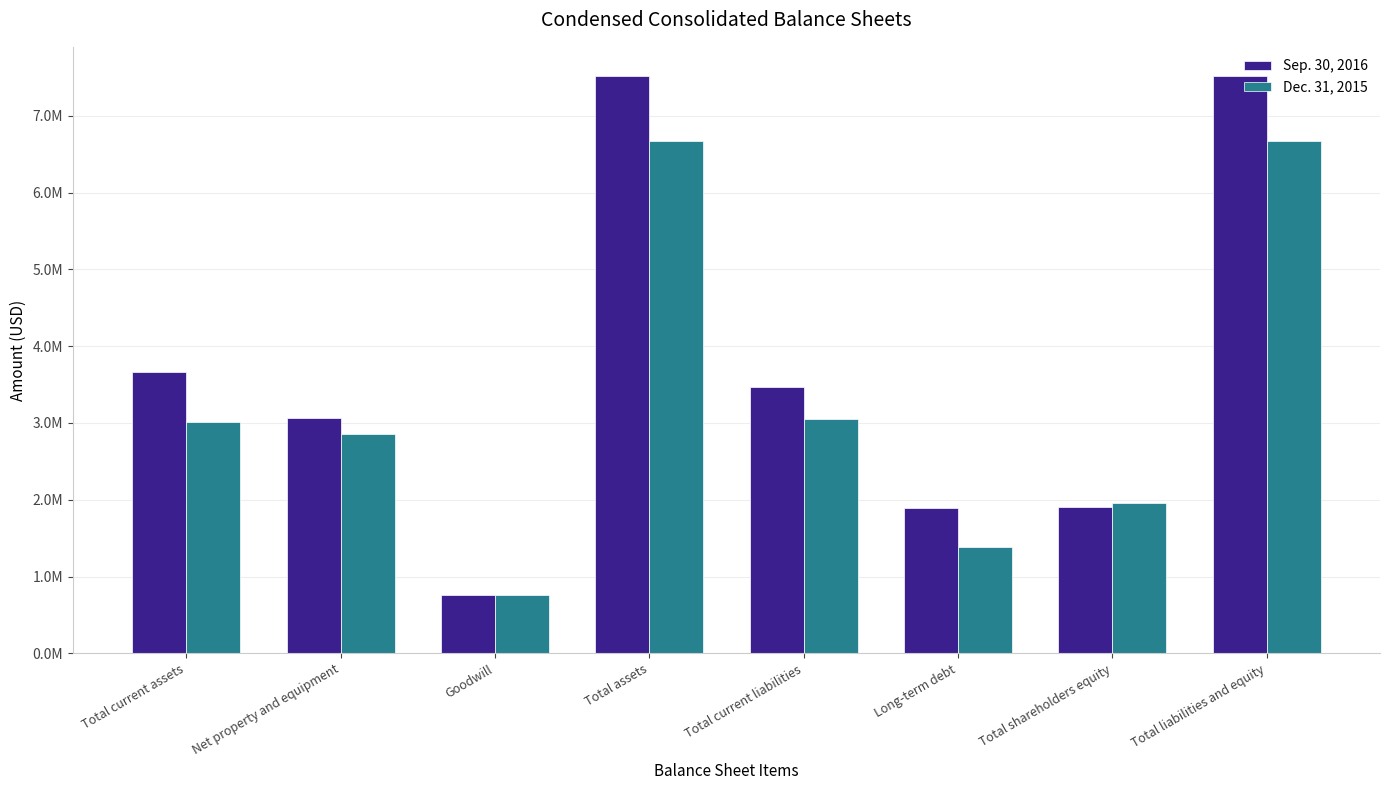

Reading left to right, list all the values displayed in this chart.

Sep. 30, 2016: Total current assets=3669764	Net property and equipment=3058684	Goodwill=757251	Total assets=7522340	Total current liabilities=3465428	Long-term debt=1886501	Total shareholders equity=1900763	Total liabilities and equity=7522340
Dec. 31, 2015: Total current assets=3010026	Net property and equipment=2861556	Goodwill=757142	Total assets=6676684	Total current liabilities=3046398	Long-term debt=1390018	Total shareholders equity=1961314	Total liabilities and equity=6676684